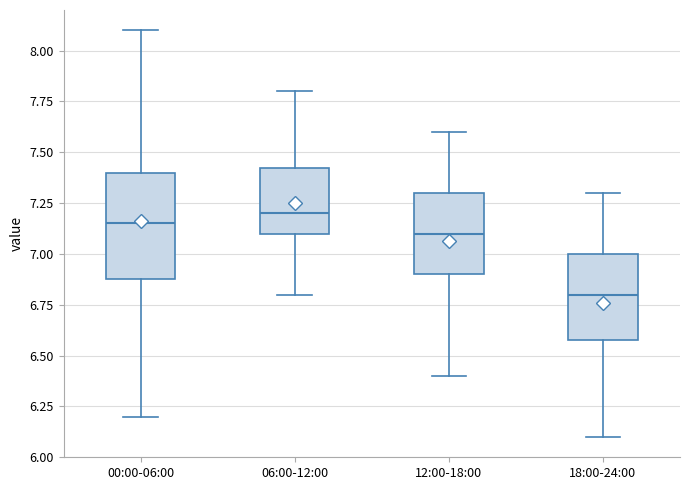

Where does the upper whisker of the box for 12:00-18:00 end on the y-axis? The values are not printed on the chart, so give them approximately, as read against the axis.

7.60